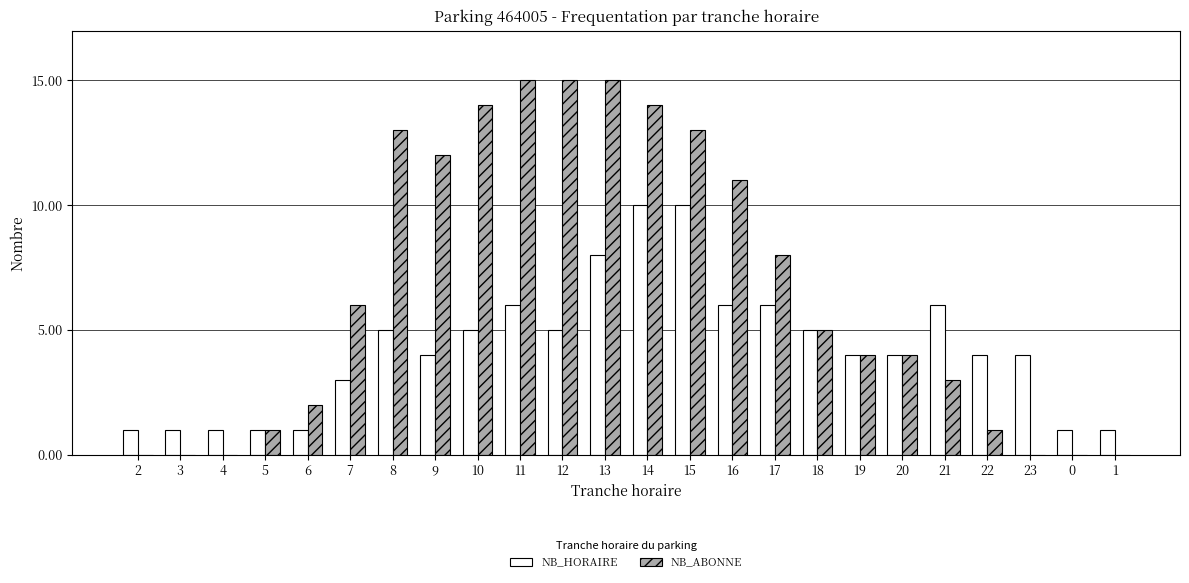

What is the maximum value shown in the chart?

15